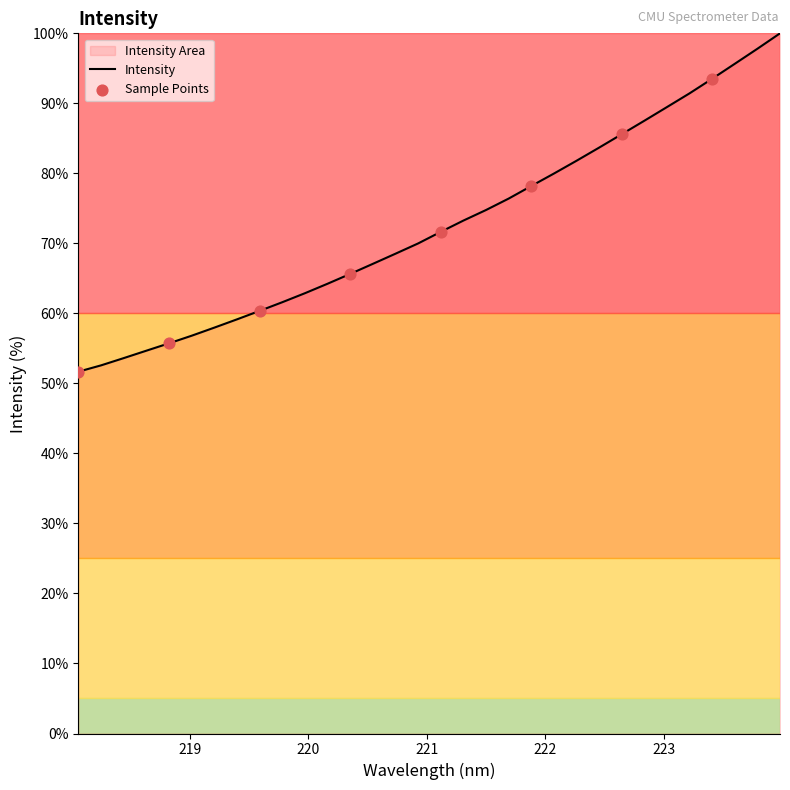

What is the ratio of the value at 223.2172 to the value at 220.1623?

1.4